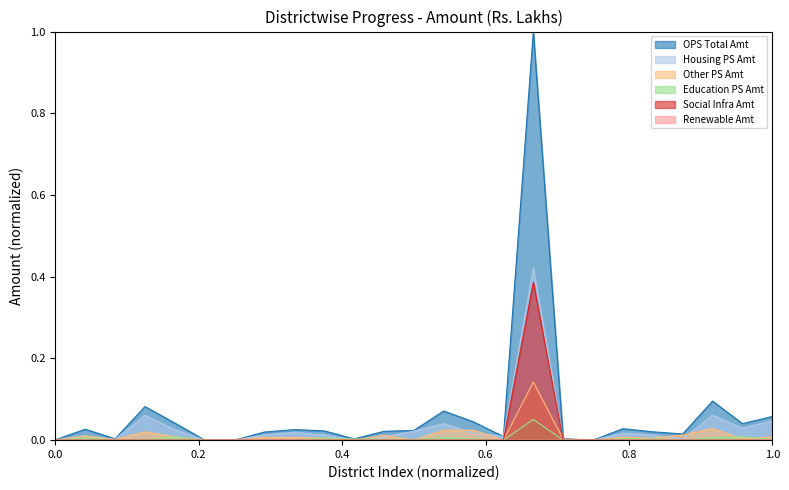

How many positive values does the Social Infra Amt series have?

1